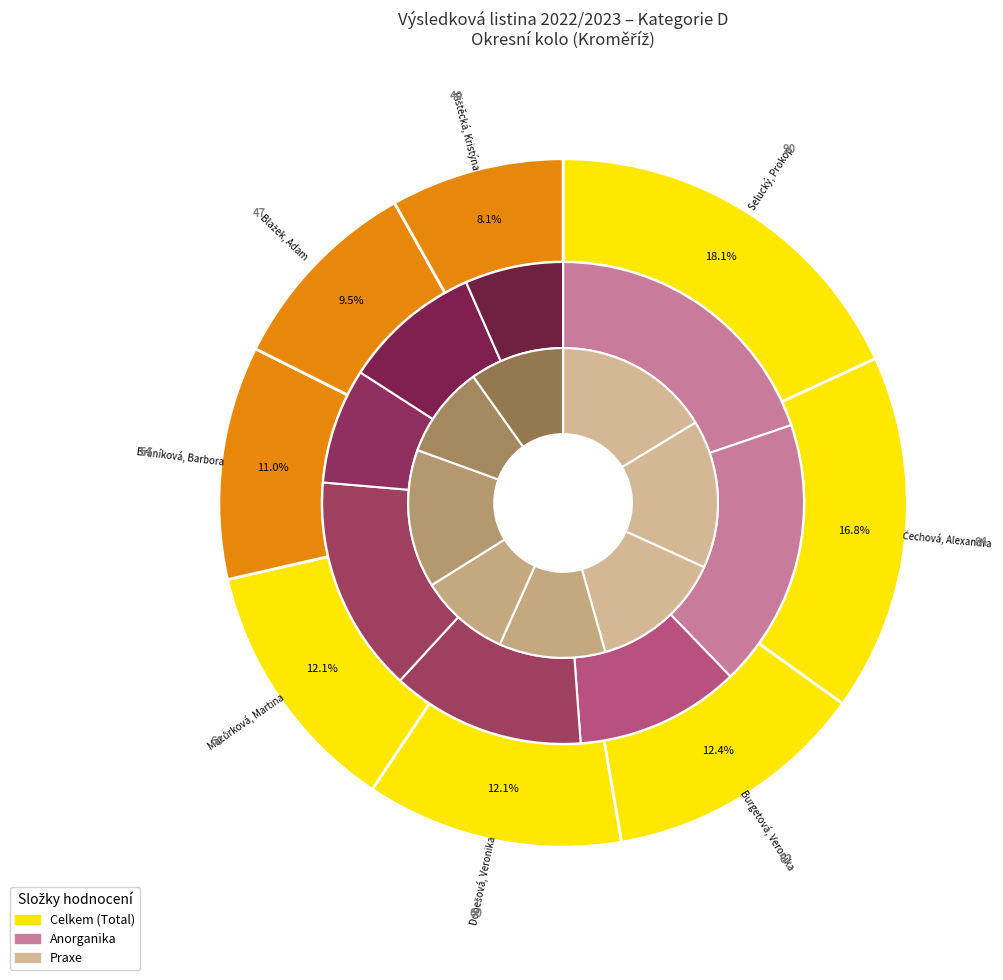

The Macůrková, Martina slice represents 1% of the pie. True or false?

False